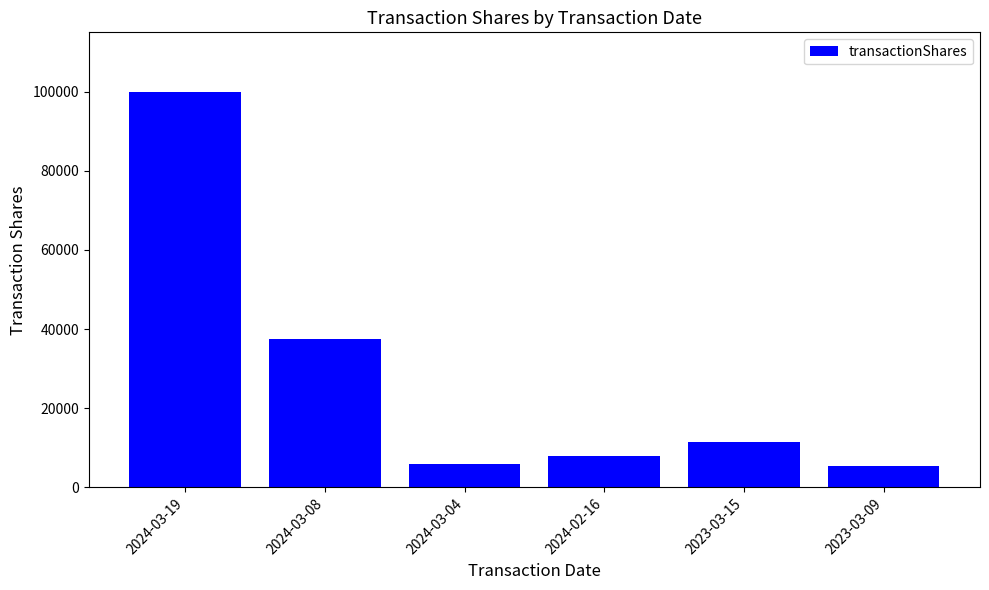

What is the change in value from 2024-03-04 to 2024-02-16?

+1921